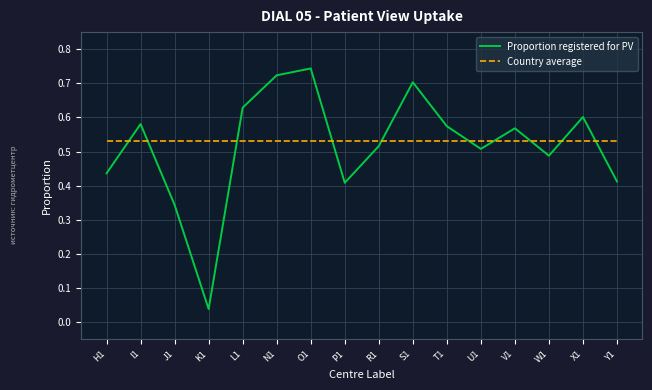

Which series changed the most between N1 and U1?

Proportion registered for PV